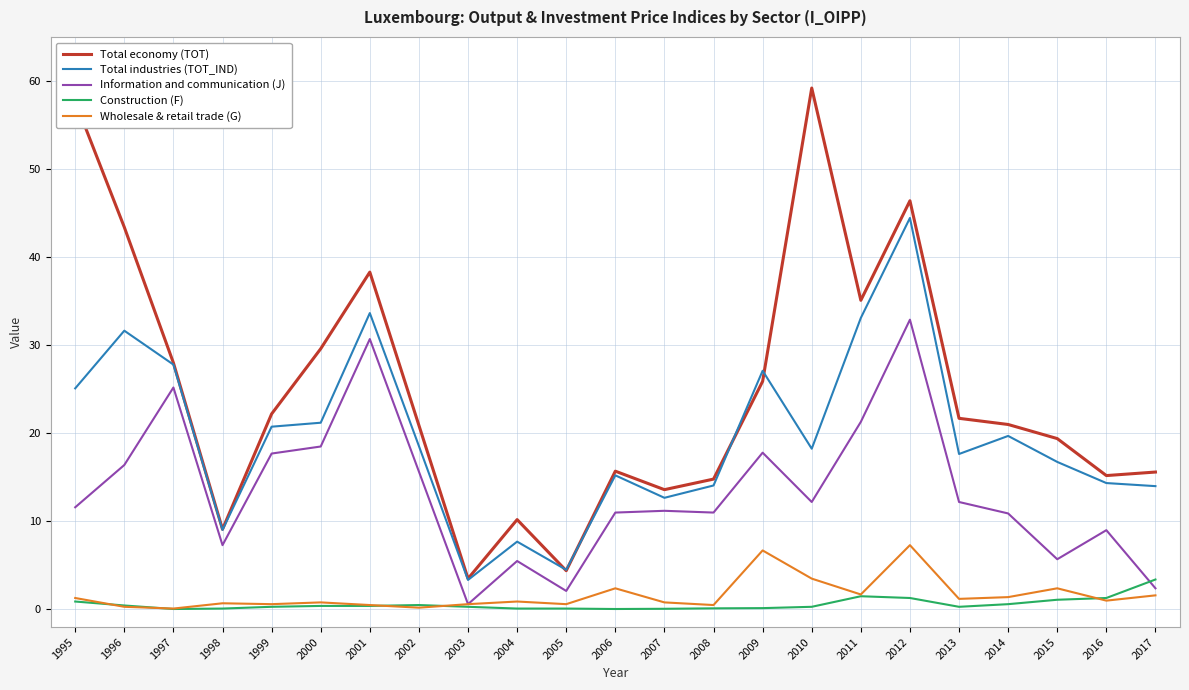

List the series in order of their peak value, highest first.

Total economy (TOT), Total industries (TOT_IND), Information and communication (J), Wholesale & retail trade (G), Construction (F)